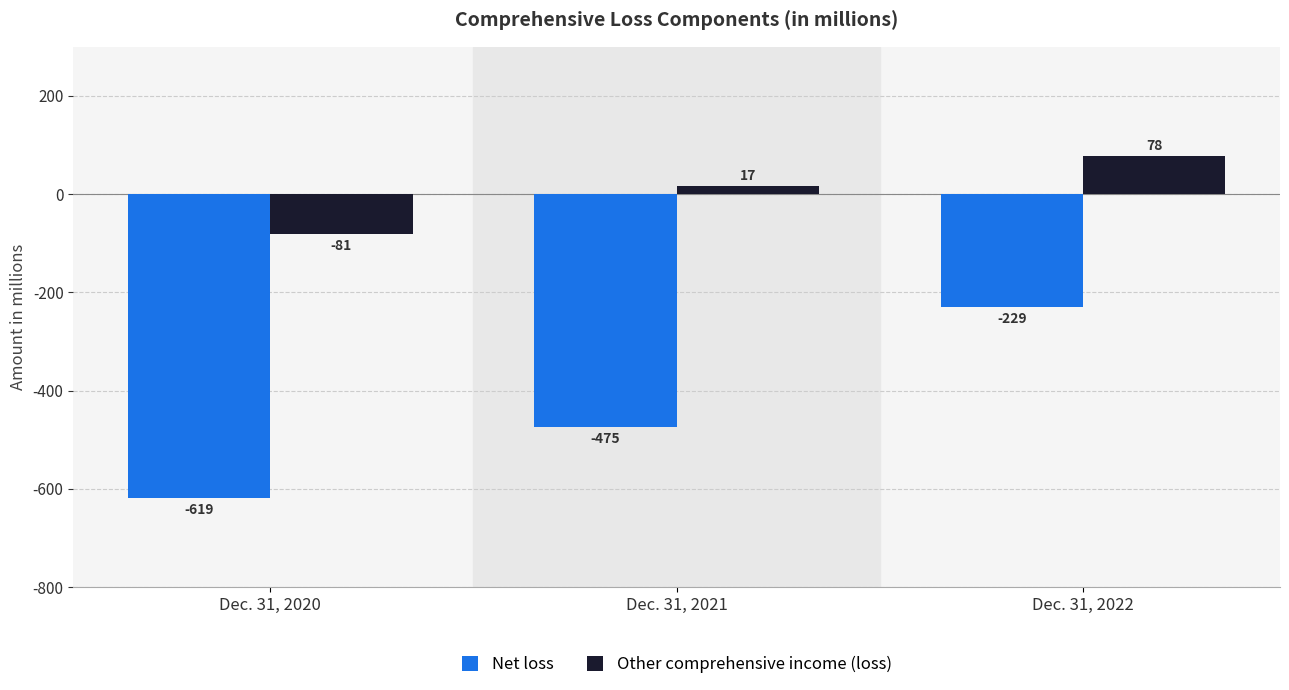

What is the sum of all Net loss values?

-1323